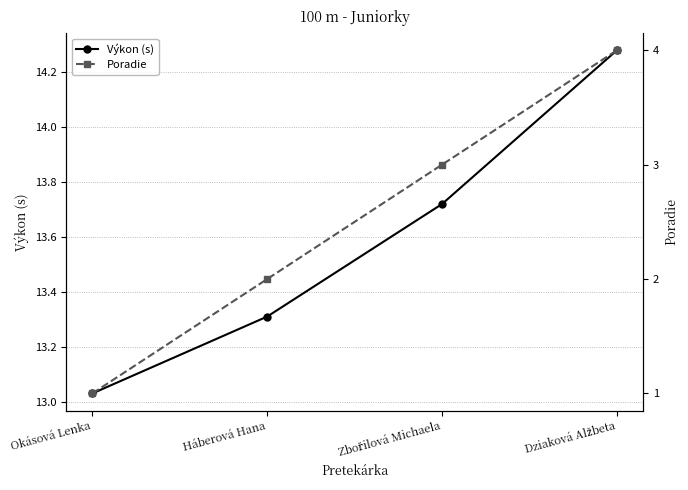

What is the difference between the Poradie values at Okásová Lenka and Dziaková Alžbeta?

3.0